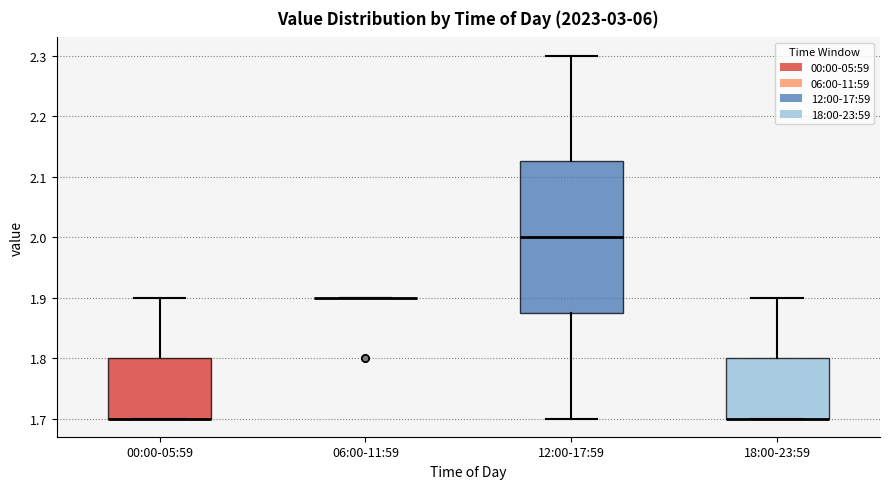

Reading left to right, transcribe this box plot: for each box, give where its median line is, the range the box spans, and where its two whiskers end, as read against the y-axis. The values are not printed on the chart, so give them approximately, as read against the axis.

00:00-05:59: median 1.70 (drawn on the box's lower edge), box 1.70 to 1.80, whiskers 1.70 to 1.90
06:00-11:59: box collapsed to a line at 1.90, whiskers 1.90 to 1.90
12:00-17:59: median 2.00, box 1.88 to 2.13, whiskers 1.70 to 2.30
18:00-23:59: median 1.70 (drawn on the box's lower edge), box 1.70 to 1.80, whiskers 1.70 to 1.90